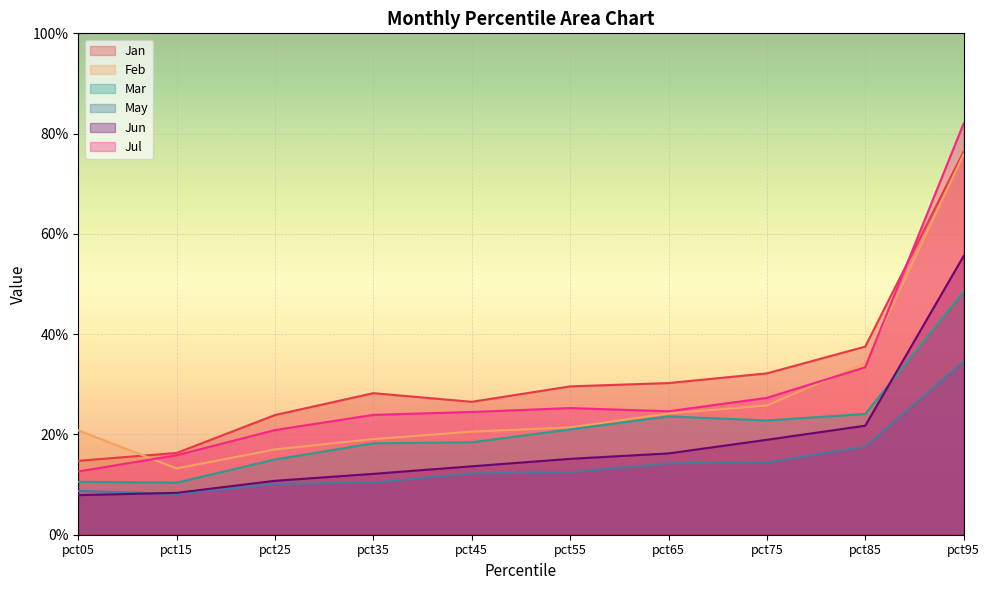

At which label does May reach its peak?

pct95